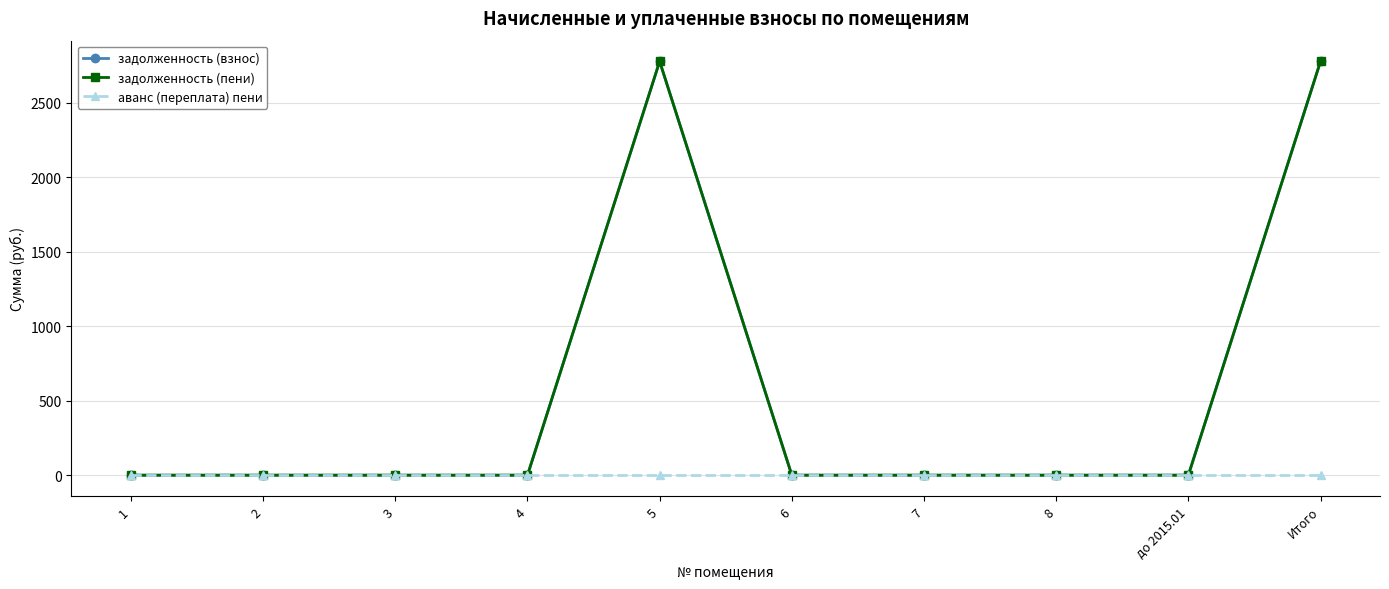

True or false: задолженность (пени) and аванс (переплата) пени intersect in this chart.

False